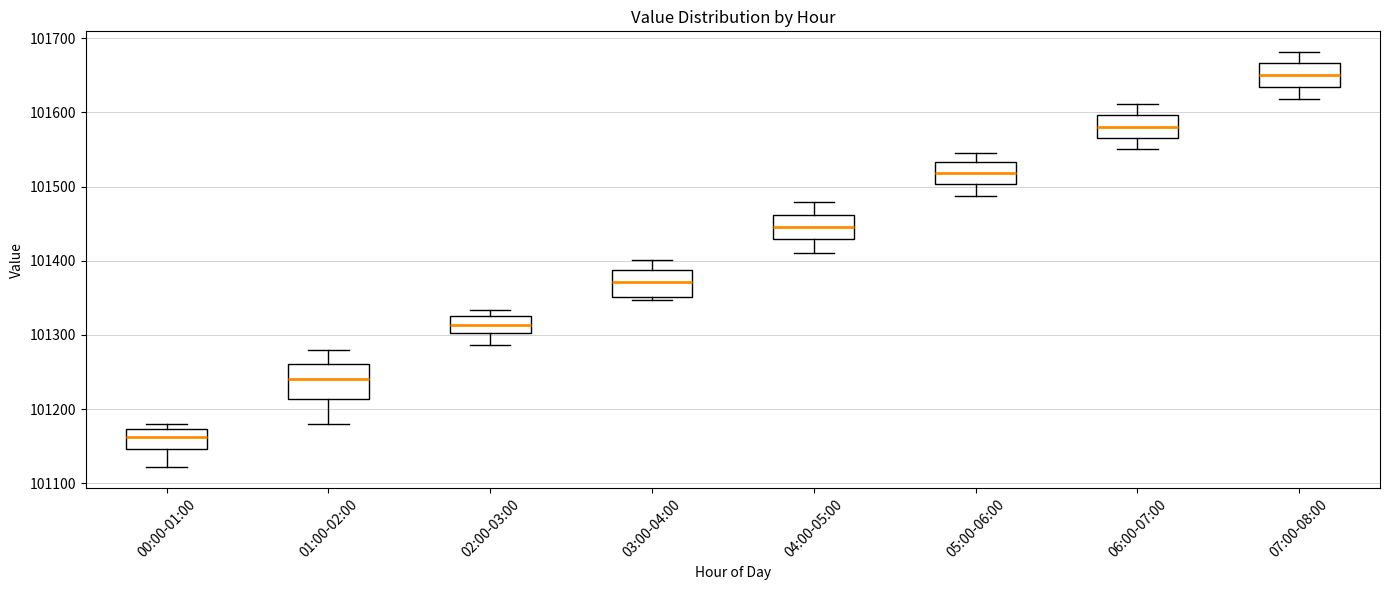

Comparing the boxes themselves (not the whiskers), which one is the tallest?

01:00-02:00